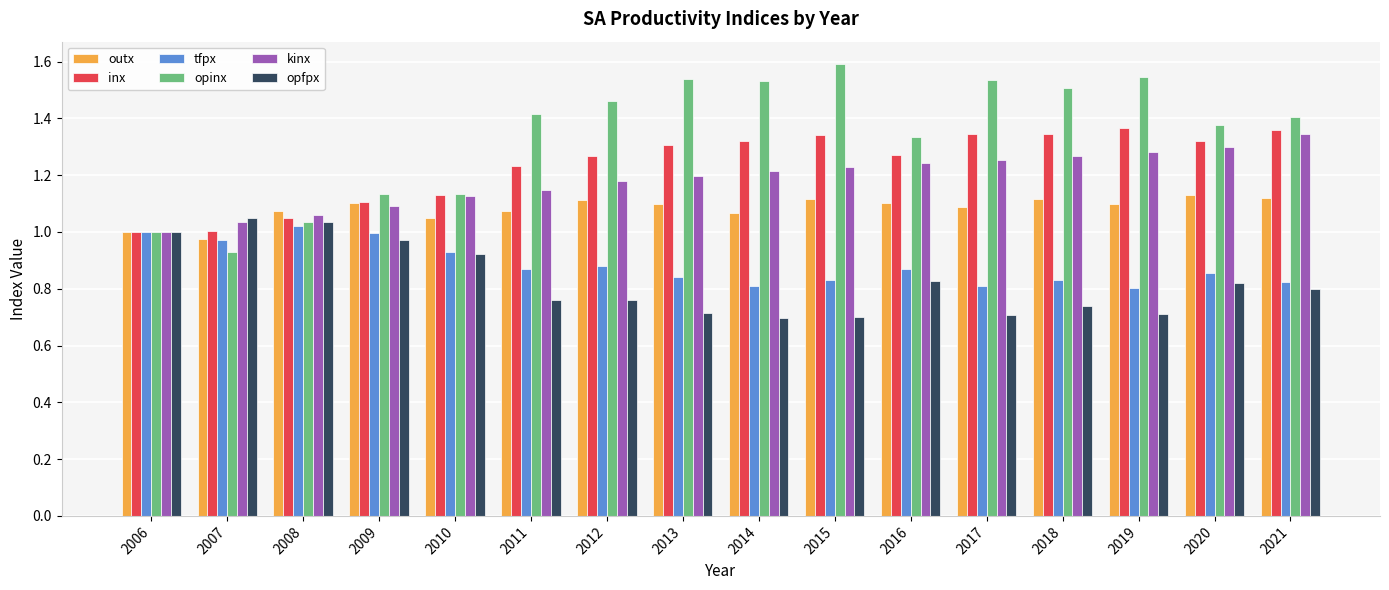

List the series in order of their peak value, lowest first.

tfpx, opfpx, outx, kinx, inx, opinx